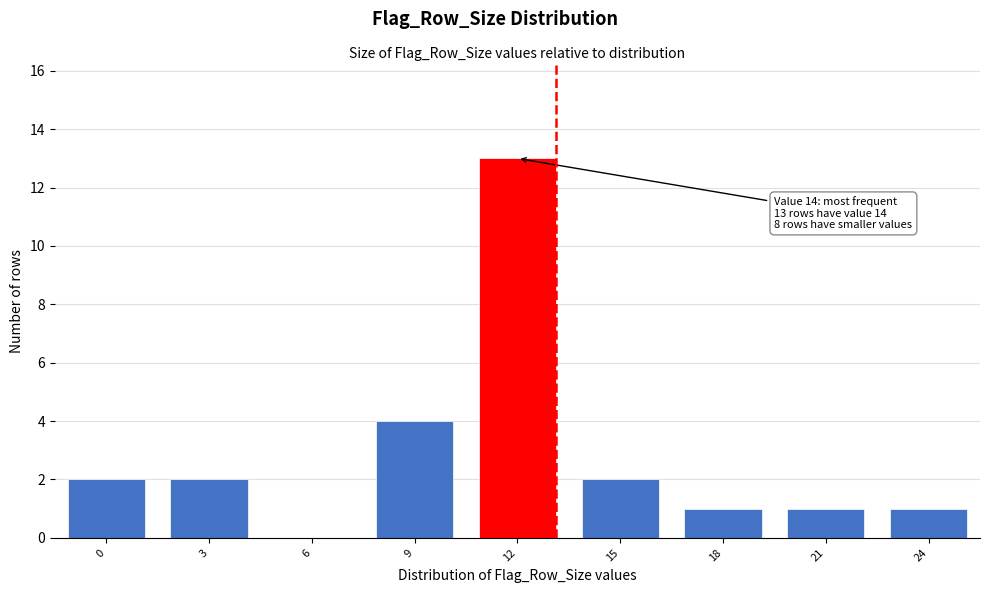

Reading right to left, extract all data points from this chart.

24=1	21=1	18=1	15=2	12=13	9=4	6=0	3=2	0=2